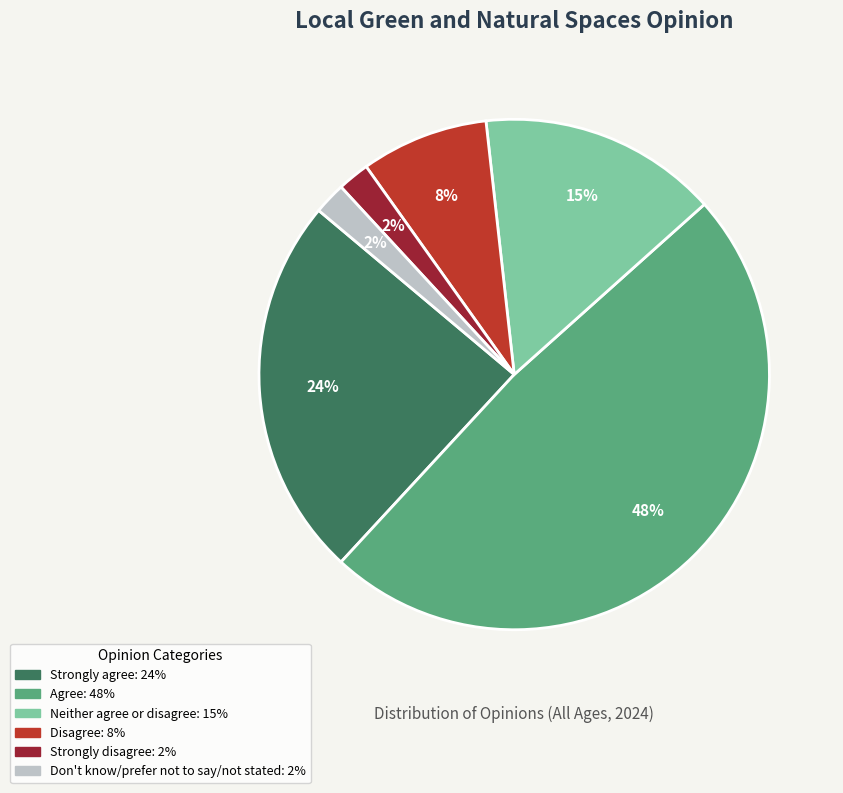

Does Strongly disagree represent more than half of the total?

No